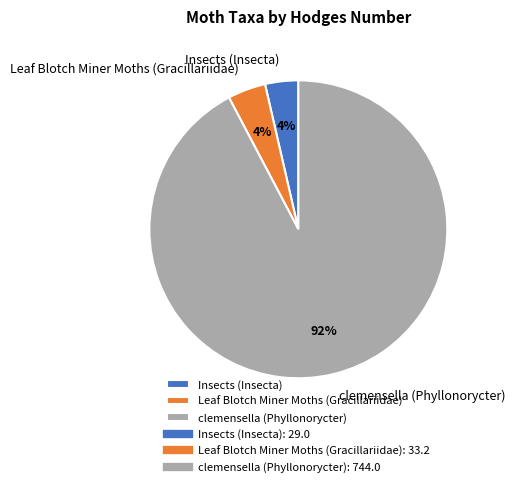

How many segments does this pie chart have?

3